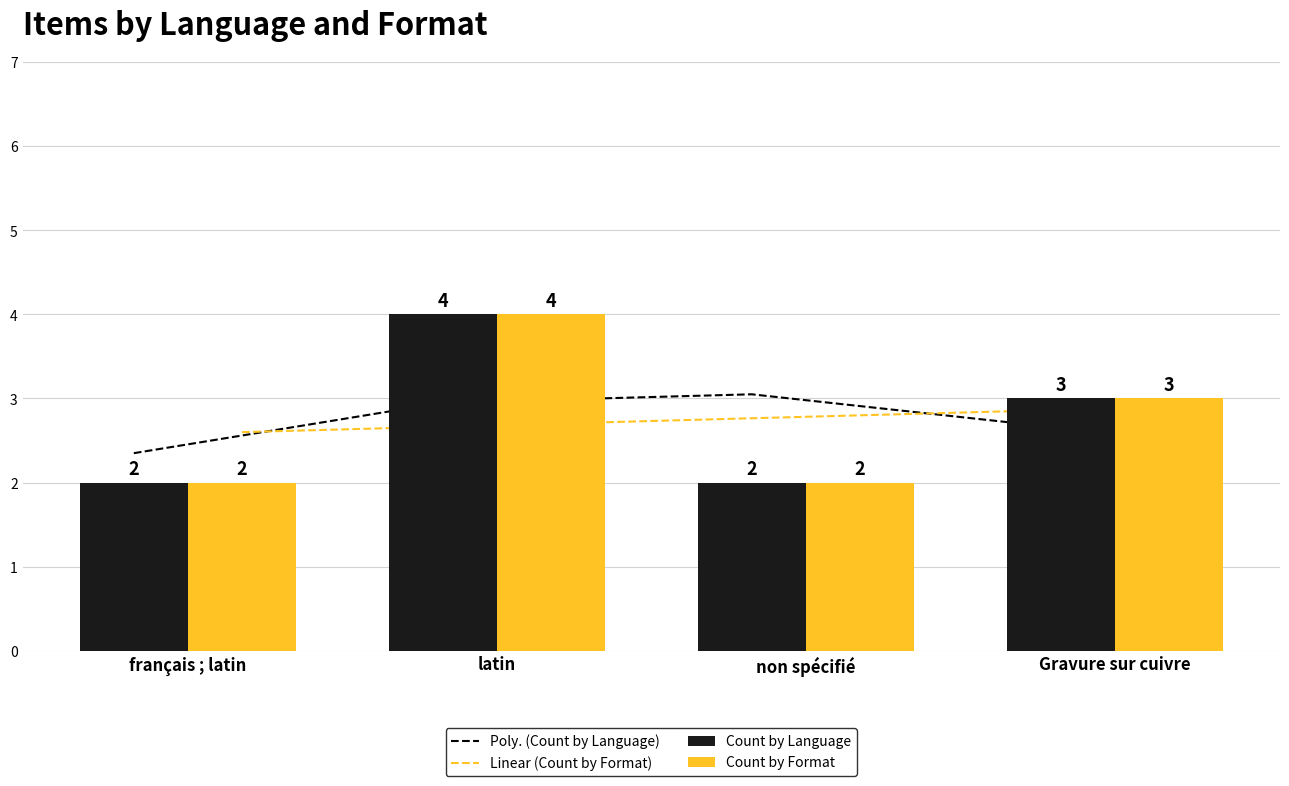

Count the number of categories in the chart.

4